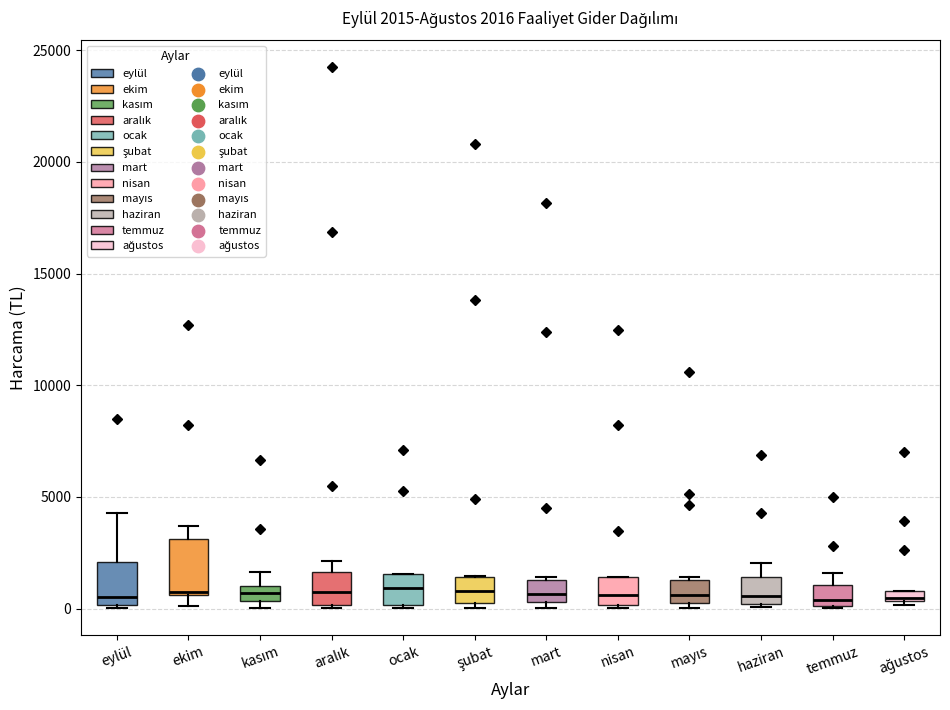

Comparing the boxes themselves (not the whiskers), which one is the tallest?

ekim